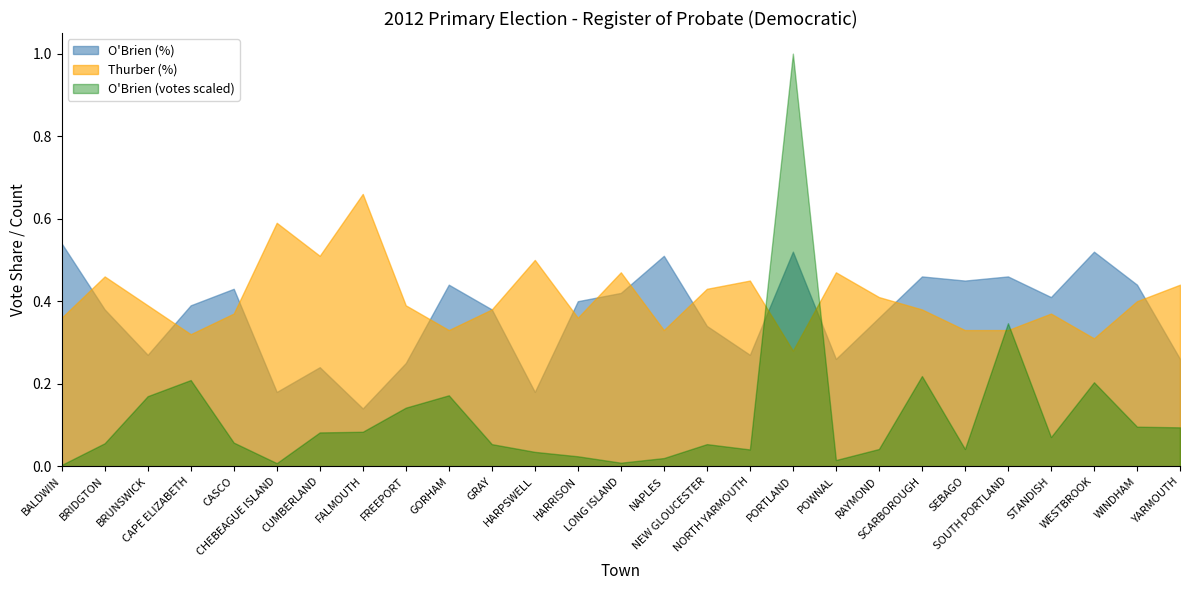

At which category is the sum across all series the highest?

PORTLAND